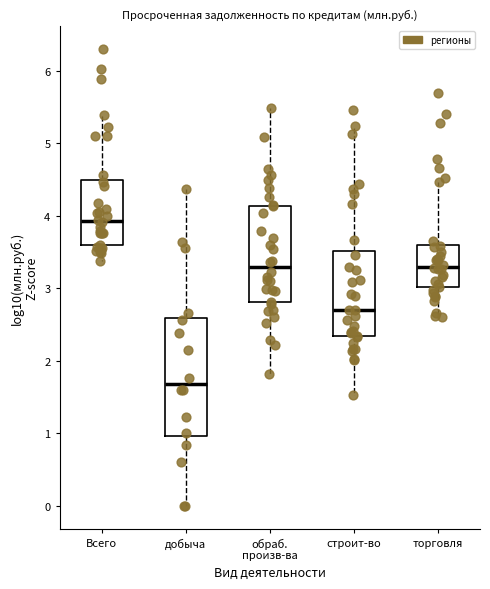

Reading left to right, read every box against the y-axis: the position of its median line, the range the box covers, and the ends of its whiskers. The values are not printed on the chart, so give them approximately, as read against the axis.

Всего: median 3.9, box 3.6 to 4.5, whiskers 3.4 to 5.4
добыча: median 1.7, box 1.0 to 2.6, whiskers 0.0 to 4.4
обраб. произв-ва: median 3.3, box 2.8 to 4.1, whiskers 1.8 to 5.5
строит-во: median 2.7, box 2.3 to 3.5, whiskers 1.5 to 5.2
торговля: median 3.3, box 3.0 to 3.6, whiskers 2.6 to 4.5